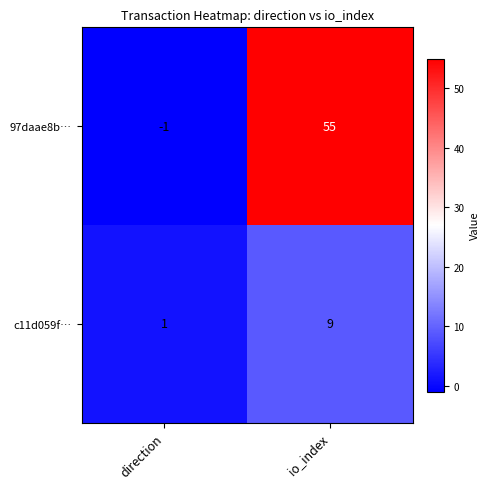

What is the difference between the highest and lowest values at io_index?

46